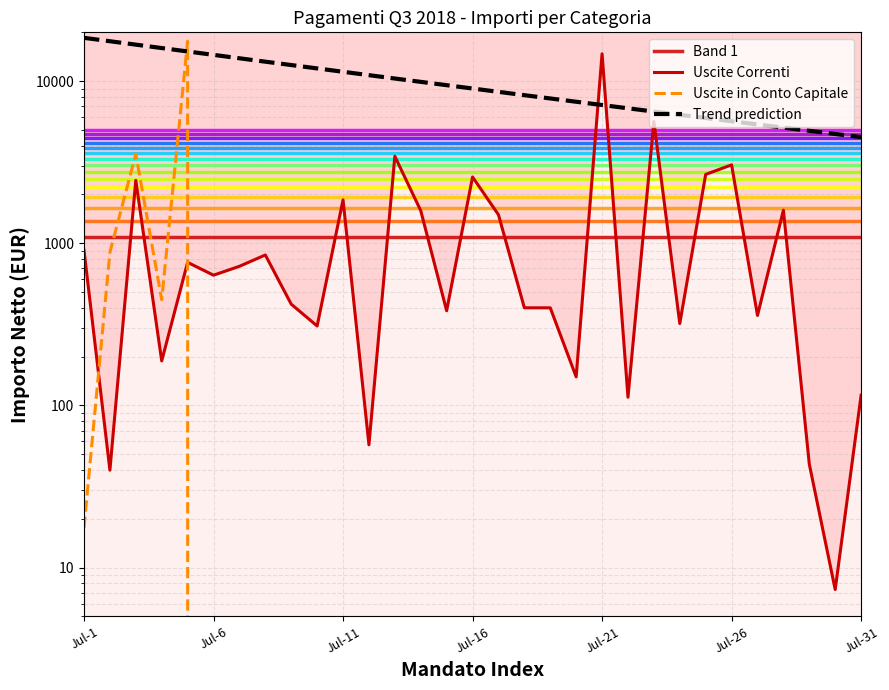

How many data points in Uscite Correnti are above 635?

16